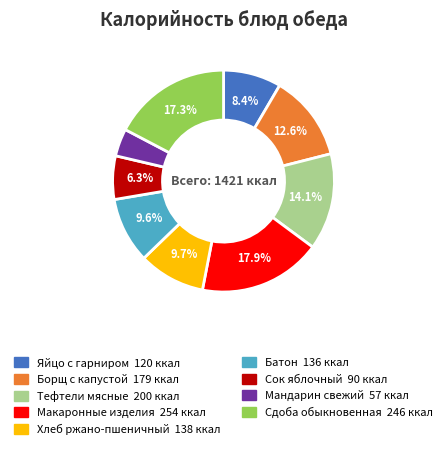

Which slice is the largest?

Макаронные изделия